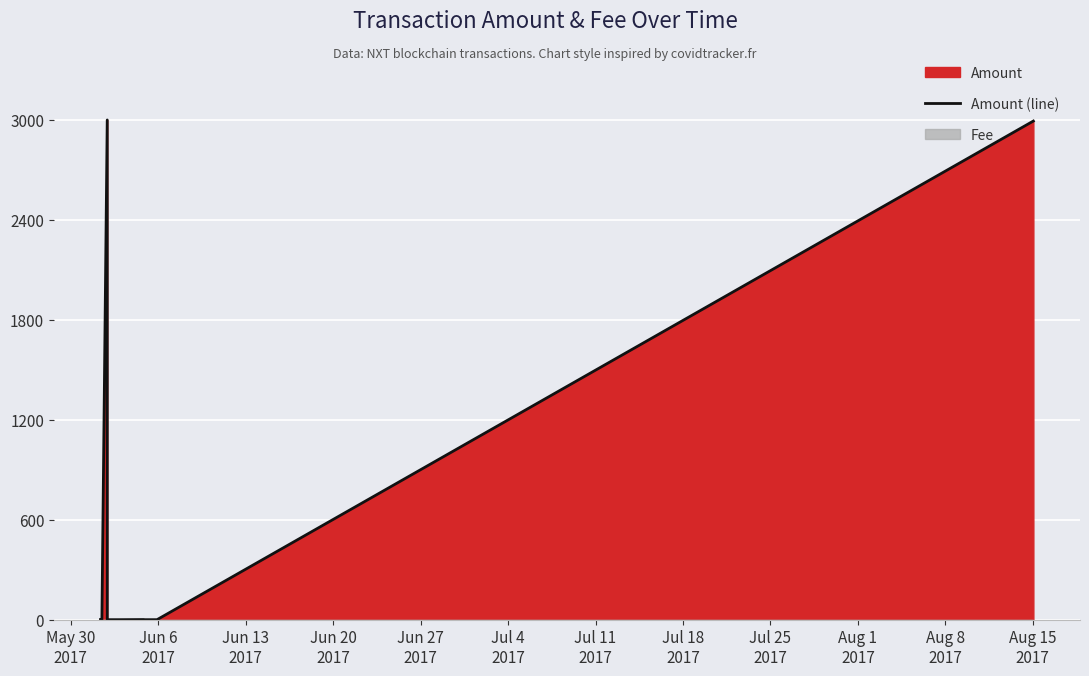

What is the label of the 6th point from the left?

Jul 4
2017